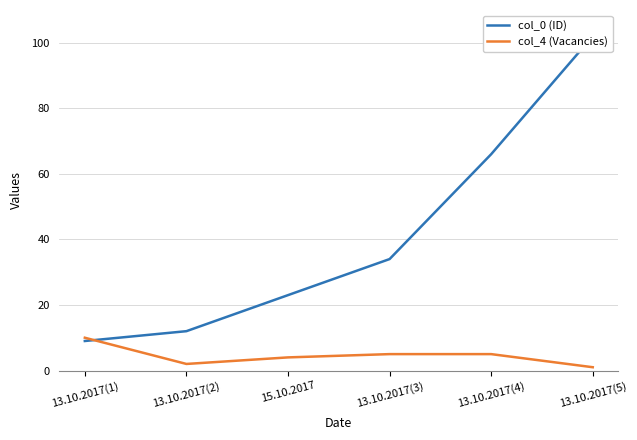

What is the label of the 6th point from the left?

13.10.2017(5)